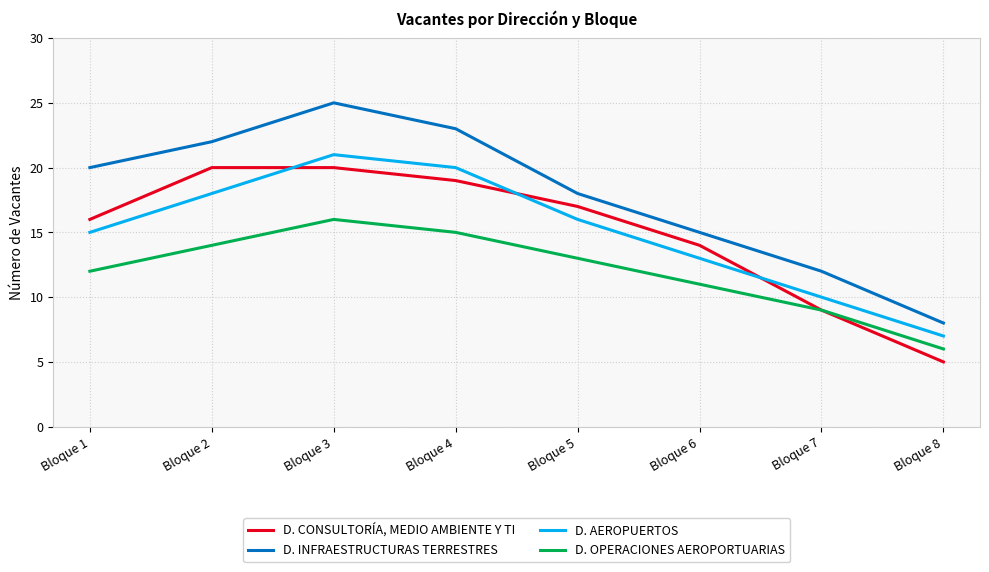

List the labels in order of D. AEROPUERTOS value, smallest first.

Bloque 8, Bloque 7, Bloque 6, Bloque 1, Bloque 5, Bloque 2, Bloque 4, Bloque 3